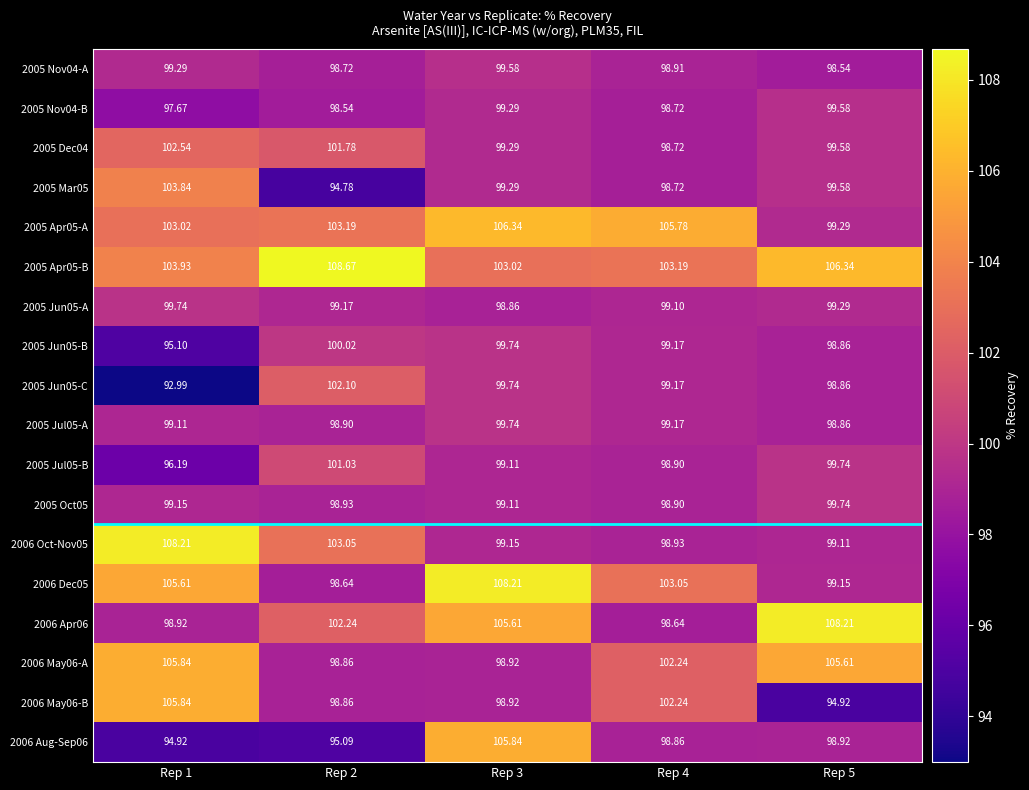

How many categories are shown in the chart?

5